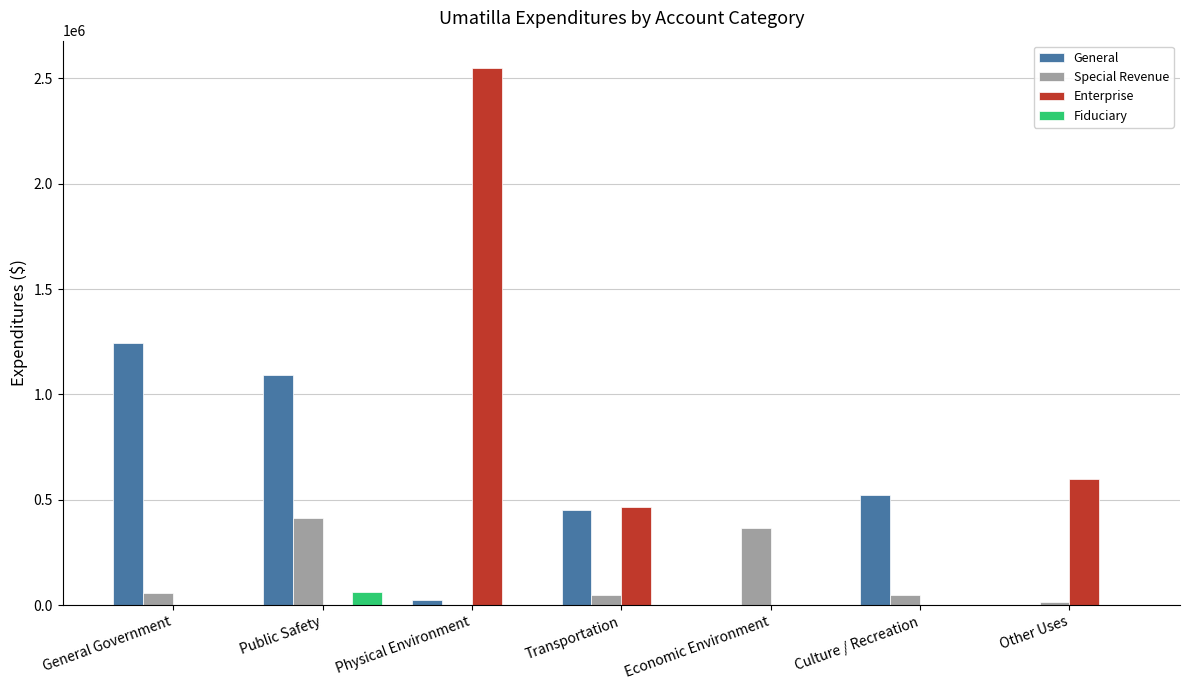

What is the sum of all Fiduciary values?

63990